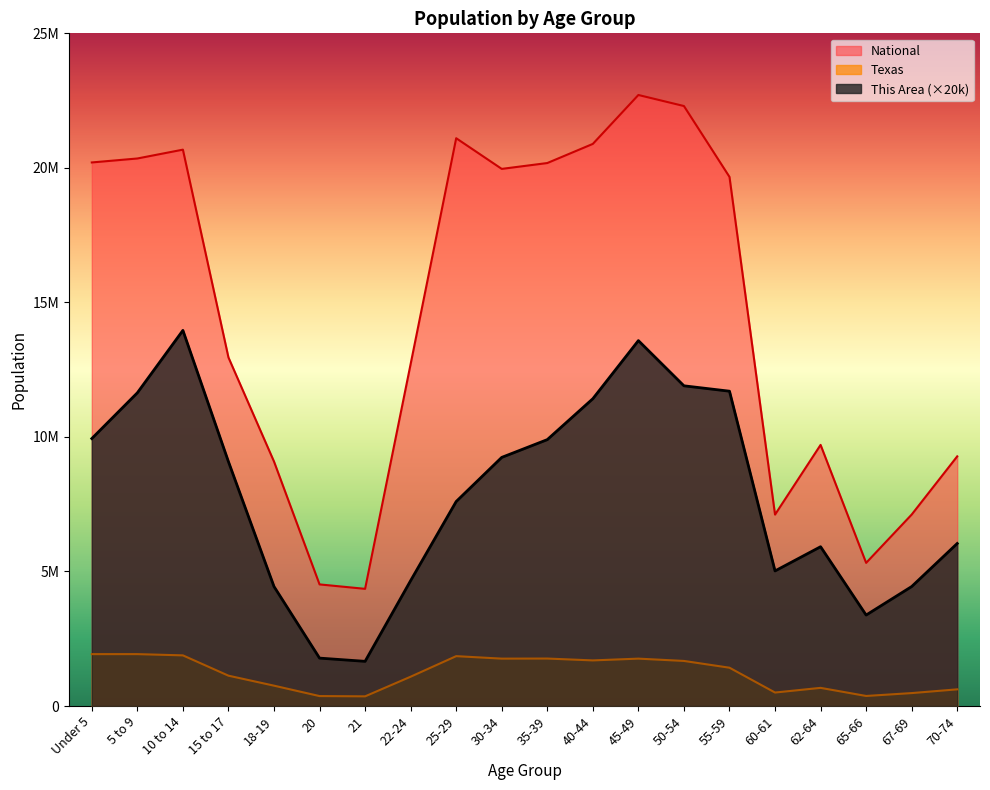

Rank the series by their maximum value, from lowest to highest.

Texas, This Area (×20k), National